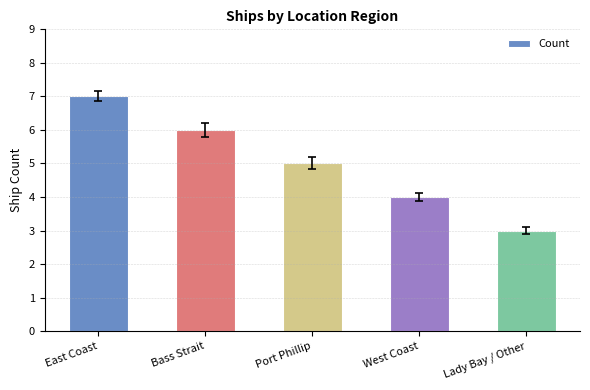

What is the average value?

5